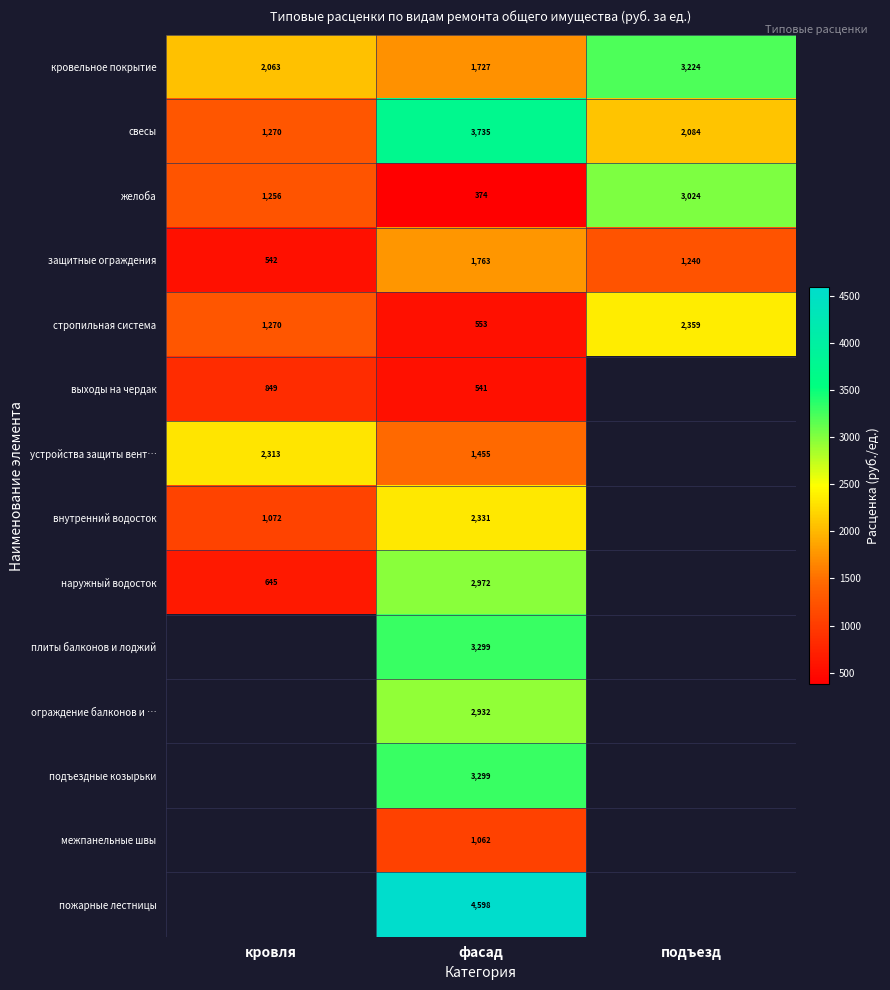

At which label is стропильная система closest to 1456?

кровля